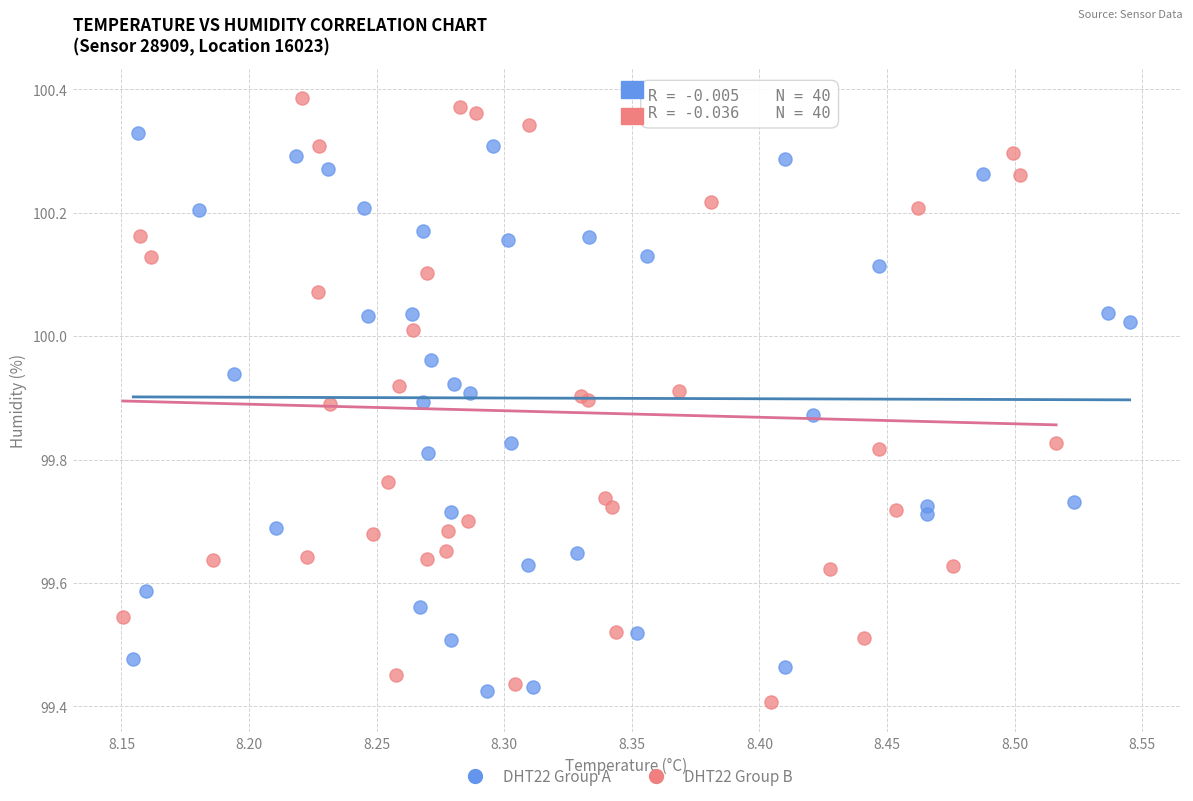

Which series has the largest Y range (max minus min)?

DHT22 Group B